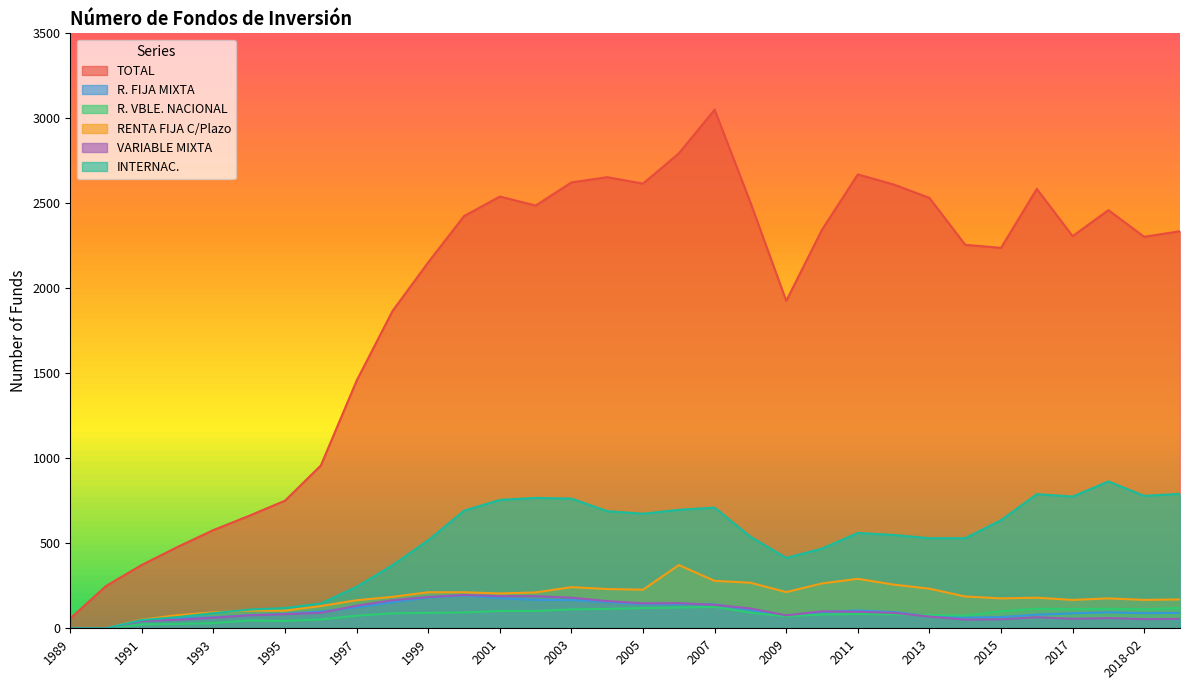

At which category does the chart reach its peak across all series?

2007